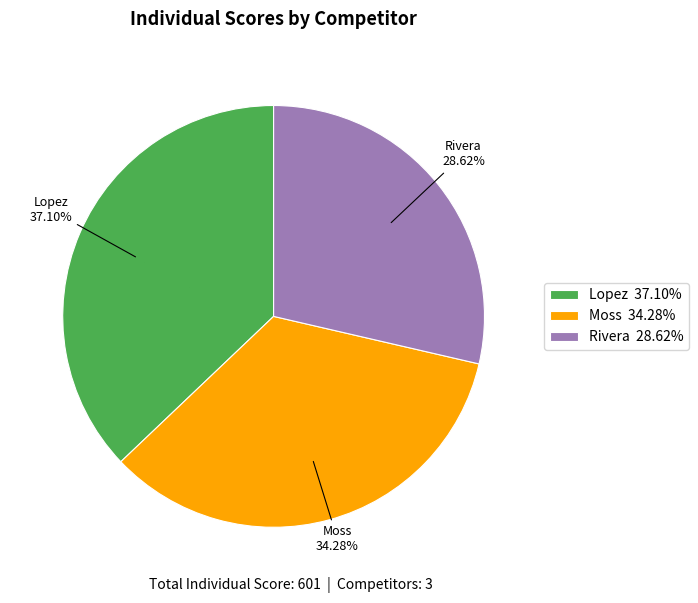

Does any single category account for the majority?

No